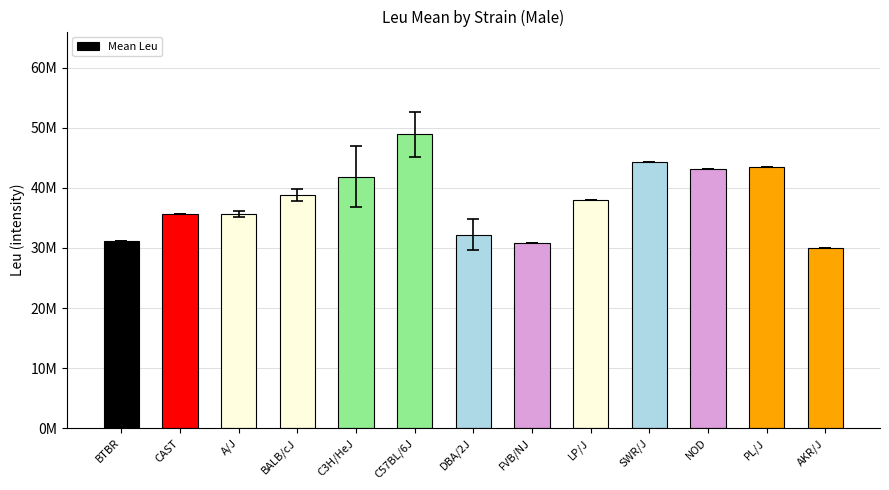

Are the bars horizontal?

No